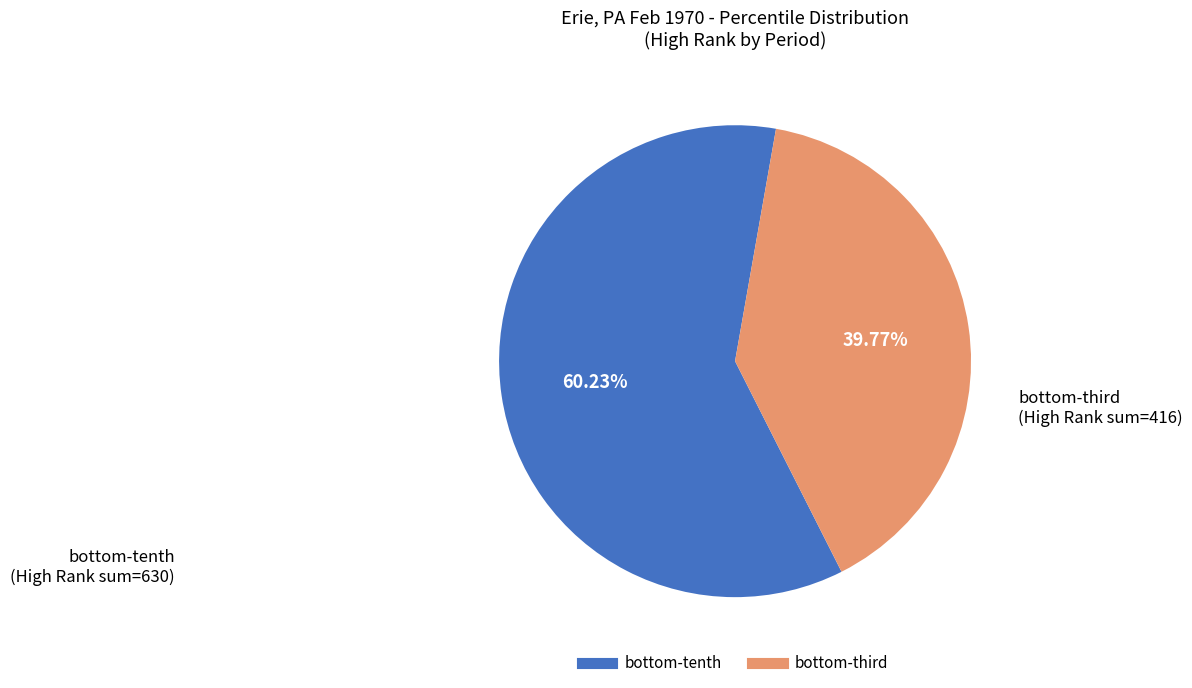

Is there any slice that represents more than half of the pie?

Yes